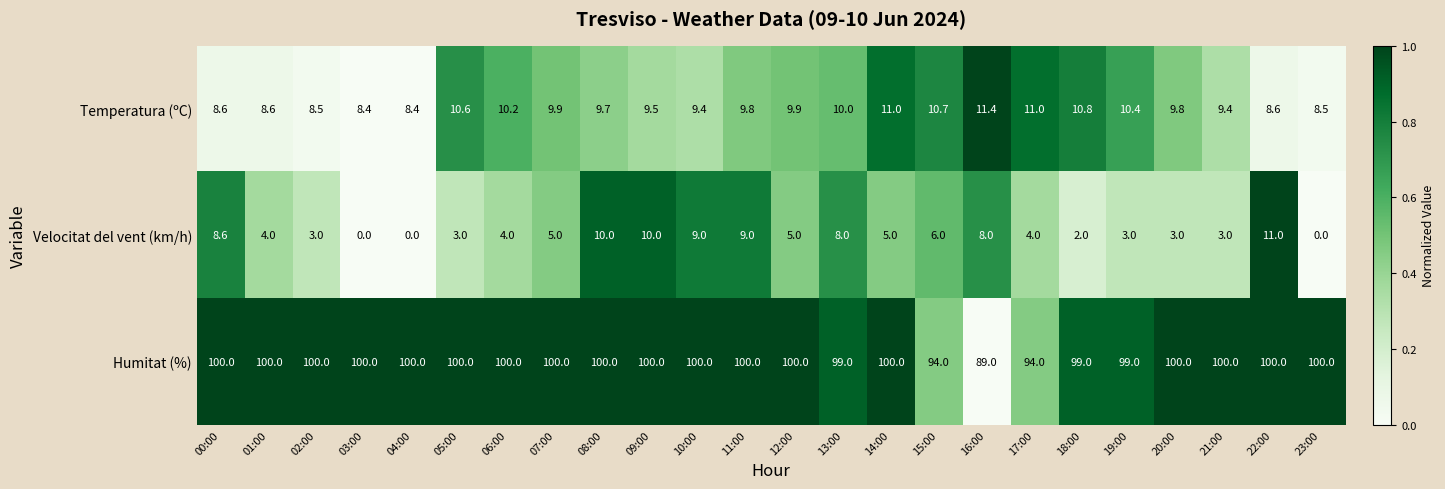

How many data points does each series have?

24